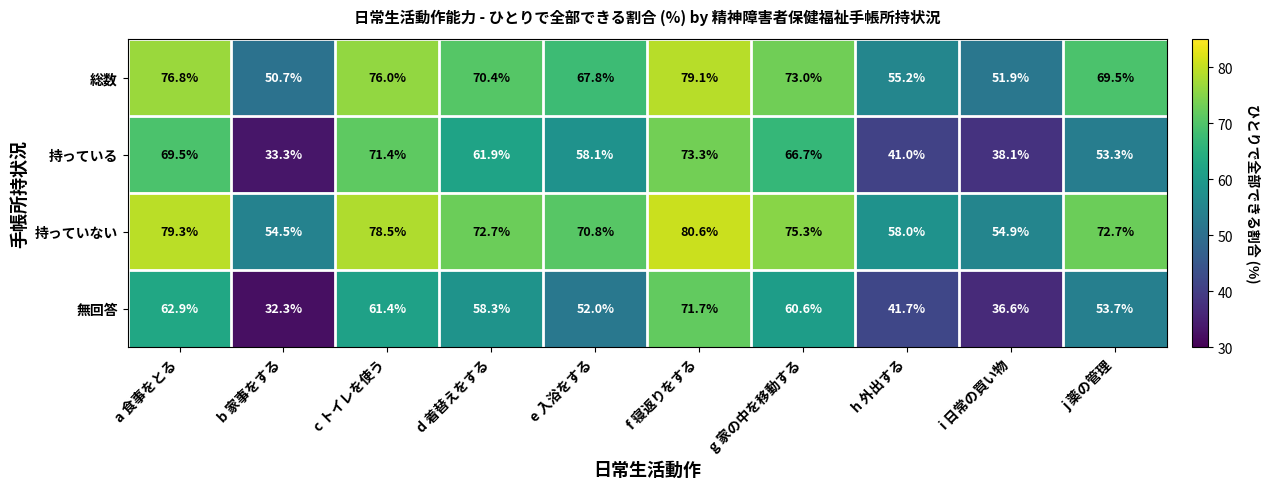

Rank the series by their average value, from highest to lowest.

持っていない, 総数, 持っている, 無回答